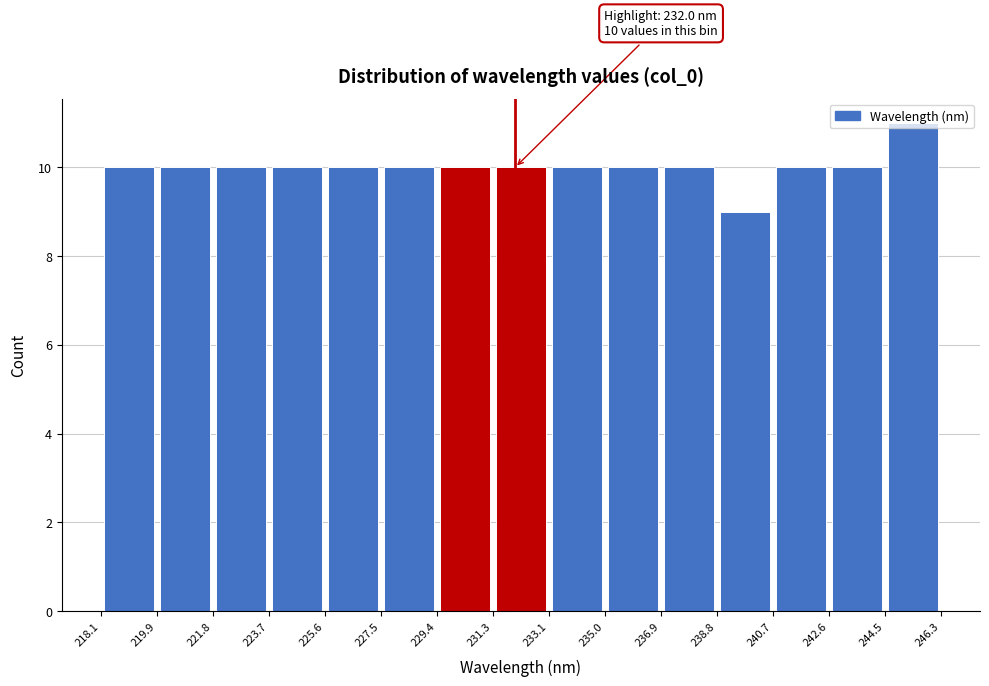

Over which range of the x-axis is the bar tallest?

244.5 to 246.3